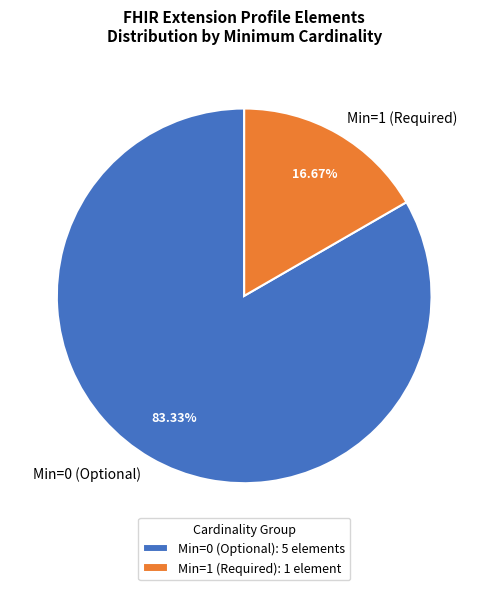

Count the number of slices in the pie.

2